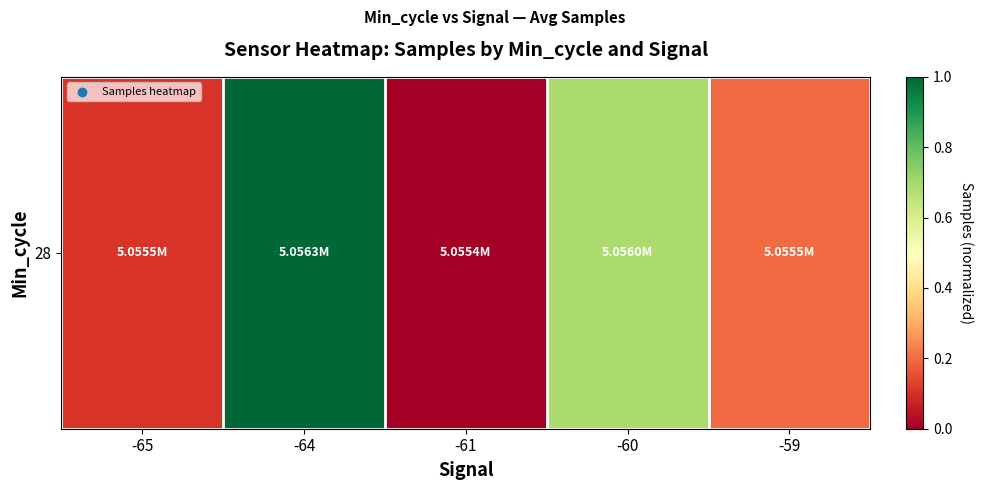

How many values are between 0 and 1?

5